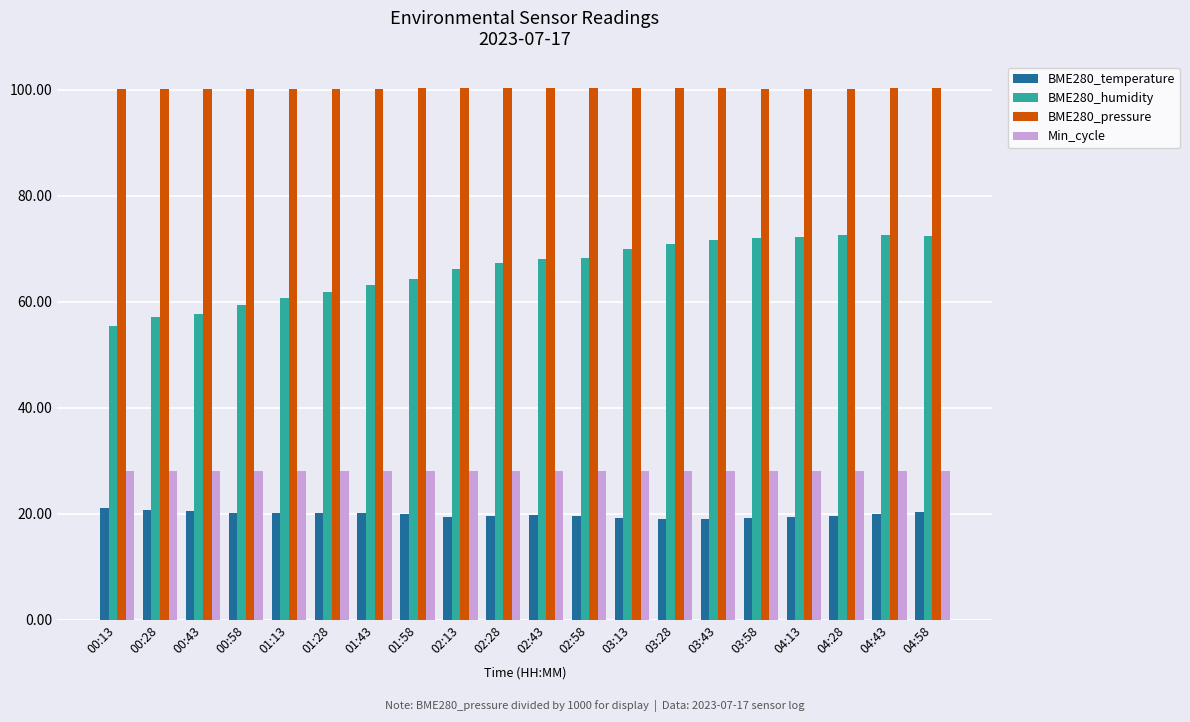

What is the average value of the BME280_humidity series?

66.2